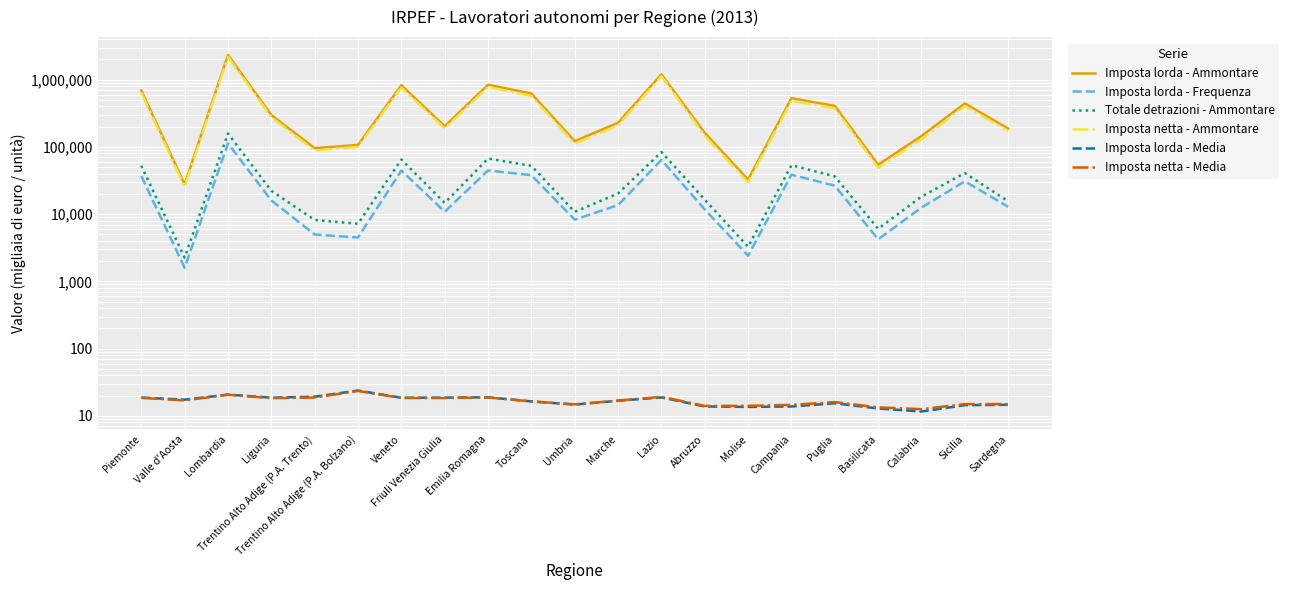

What is the approximate value of Imposta lorda - Media at Campania?

13.8